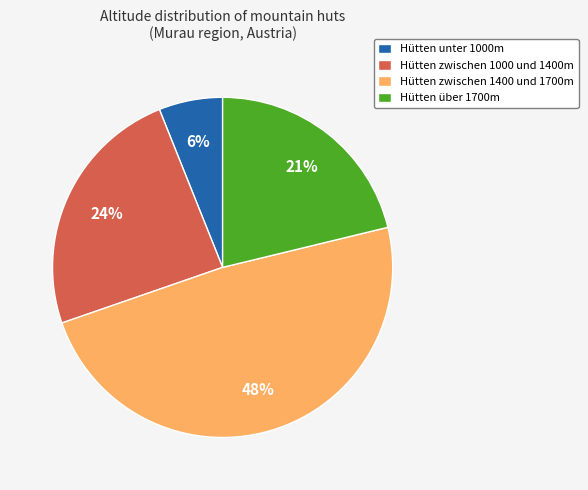

Is the sum of Hütten zwischen 1400 und 1700m and Hütten zwischen 1000 und 1400m greater than half?

Yes